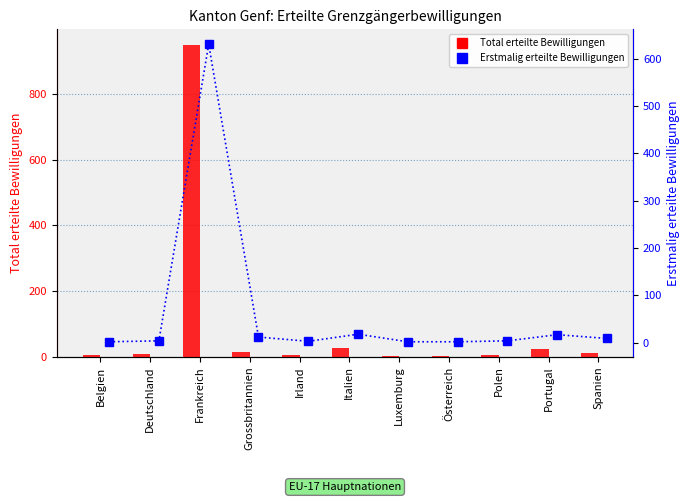

List the series in order of their peak value, highest first.

Total erteilte Bewilligungen, Erstmalig erteilte Bewilligungen